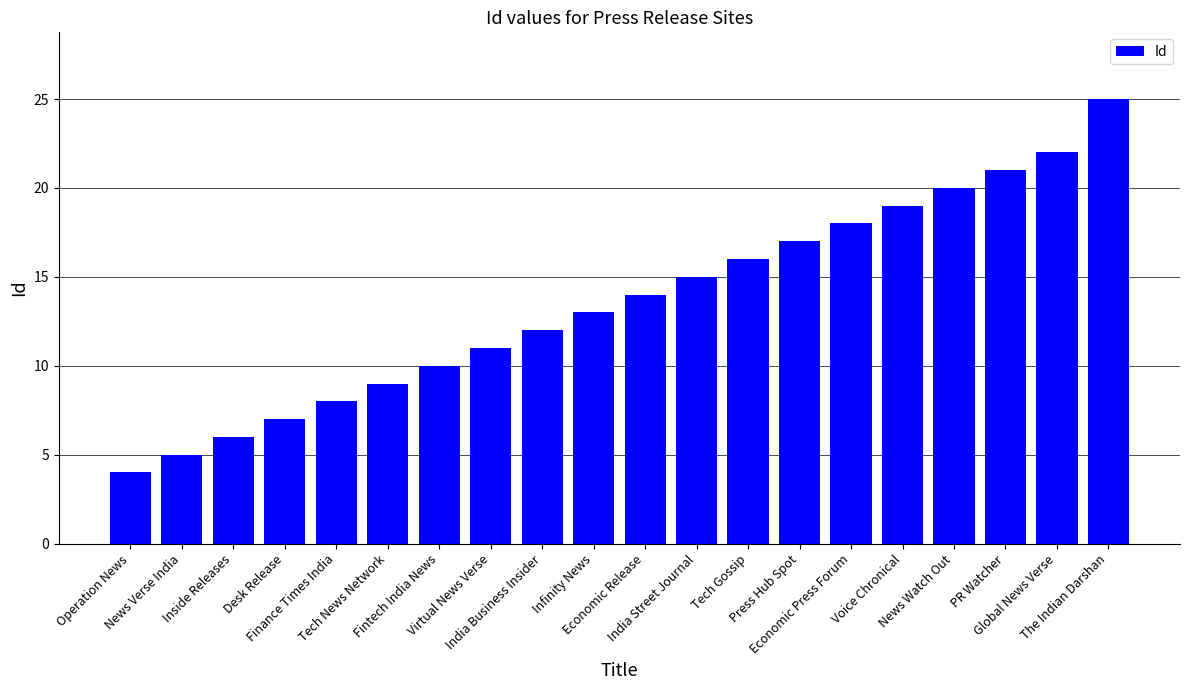

List the labels in order of value, smallest first.

Operation News, News Verse India, Inside Releases, Desk Release, Finance Times India, Tech News Network, Fintech India News, Virtual News Verse, India Business Insider, Infinity News, Economic Release, India Street Journal, Tech Gossip, Press Hub Spot, Economic Press Forum, Voice Chronical, News Watch Out, PR Watcher, Global News Verse, The Indian Darshan